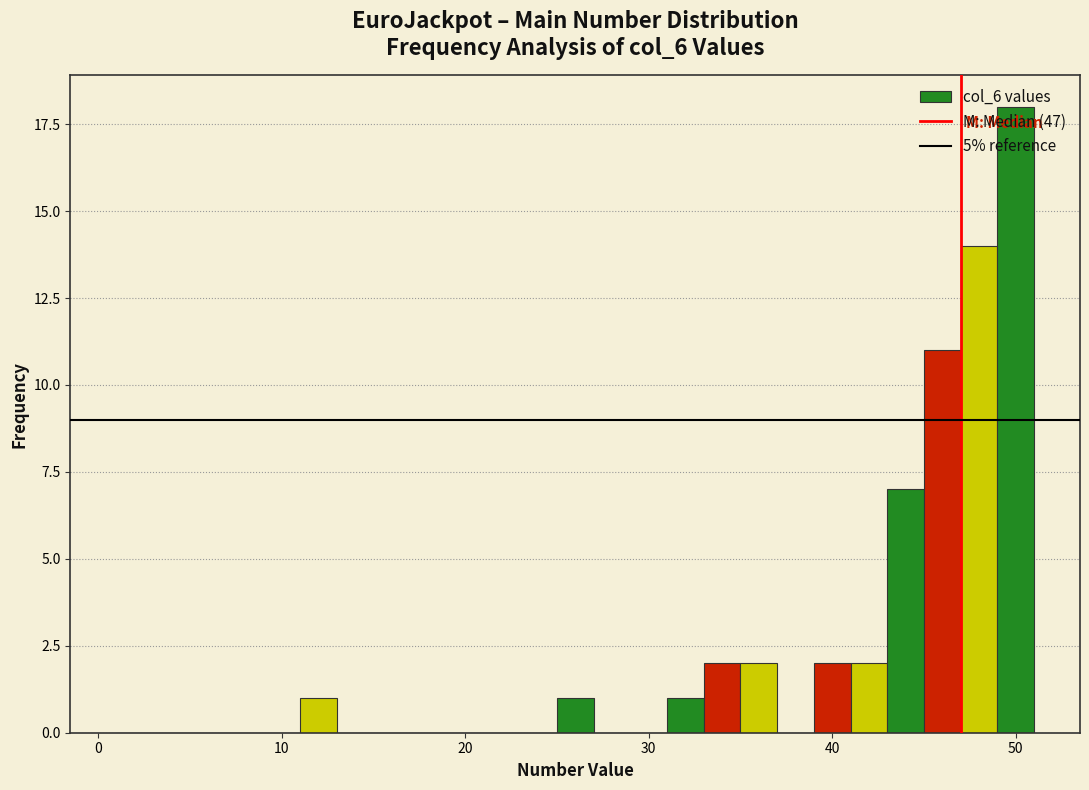

Read against the x-axis, roughly where is the centre of the tallest bar?

50